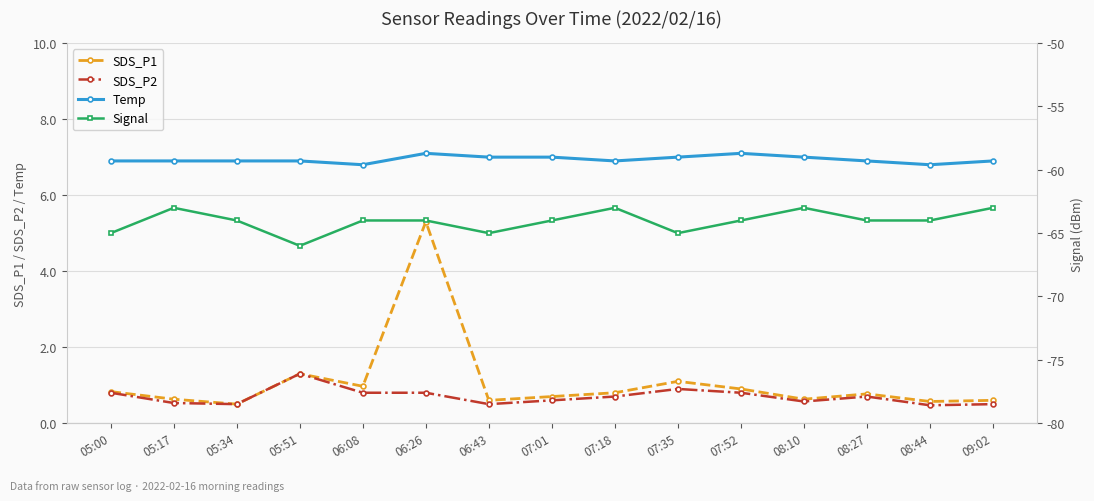

What is the sum of the Signal values at 07:01 and 05:00?

-129.0